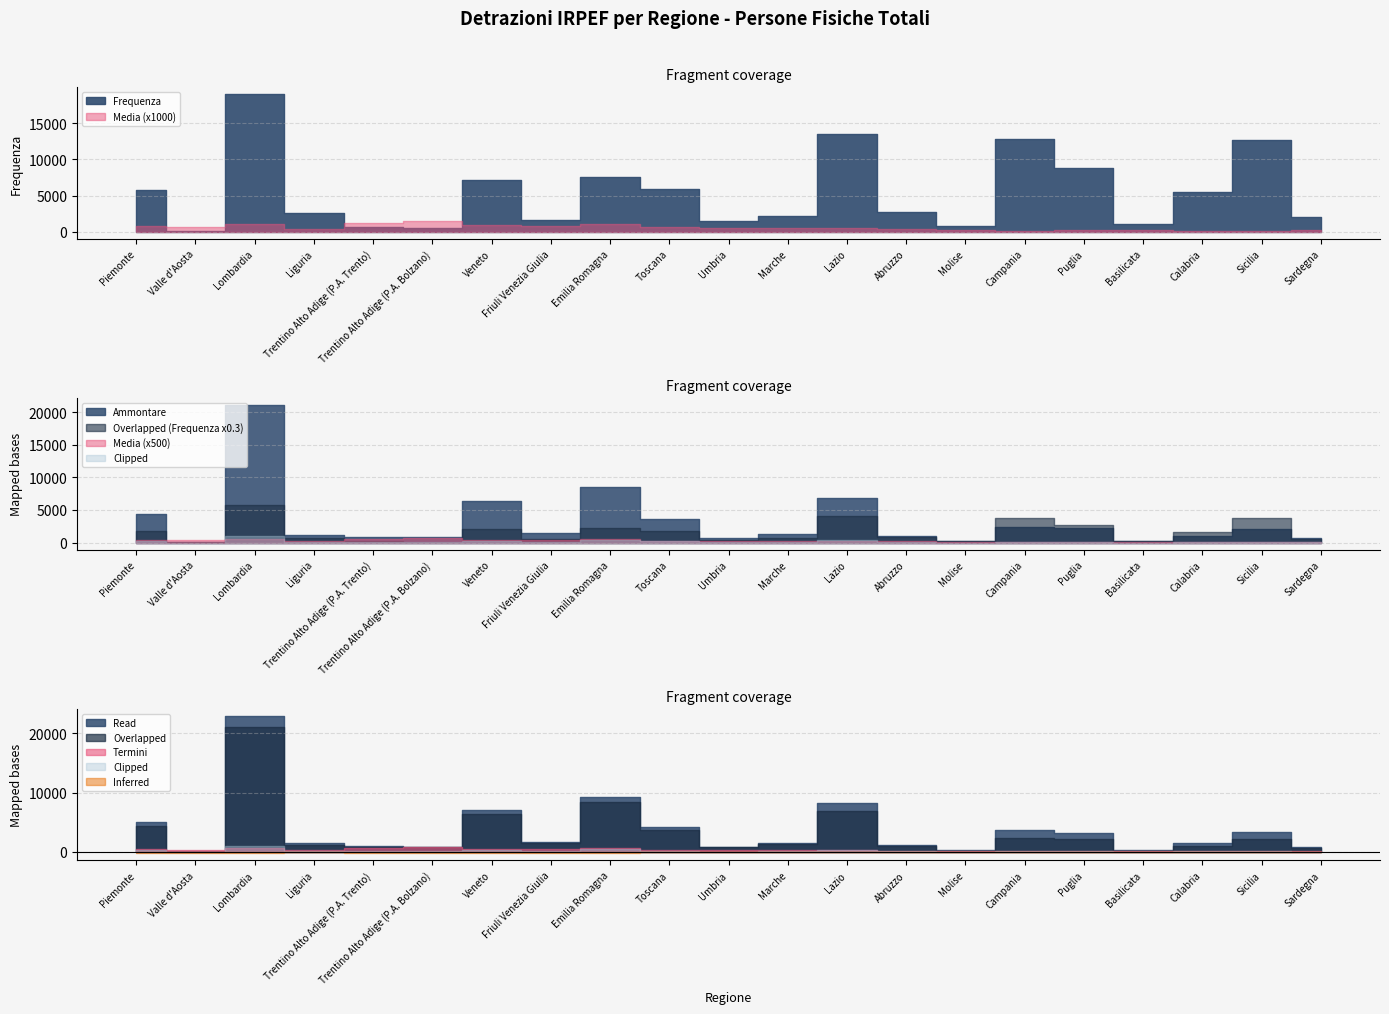

True or false: Frequenza has more than 0 points higher than both neighbors.

True